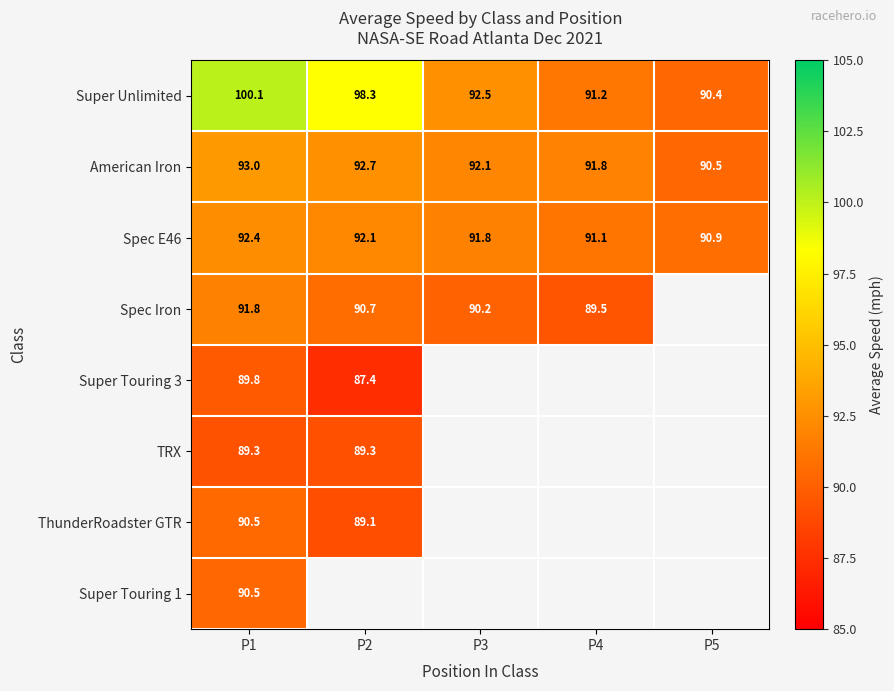

How many series are shown in this chart?

8